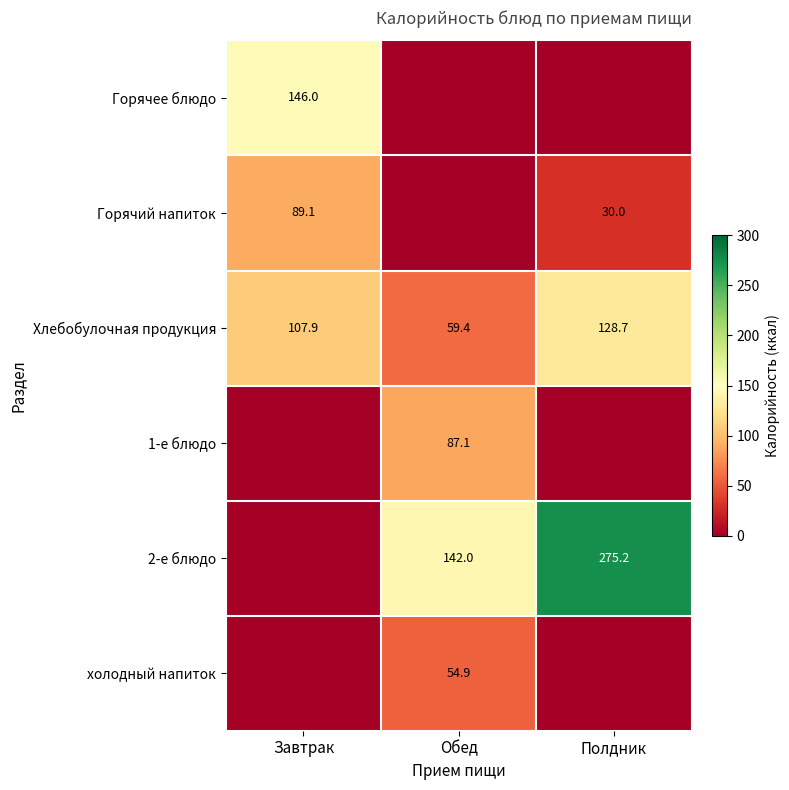

The value of 1-е блюдо at Обед is 87.1. True or false?

True